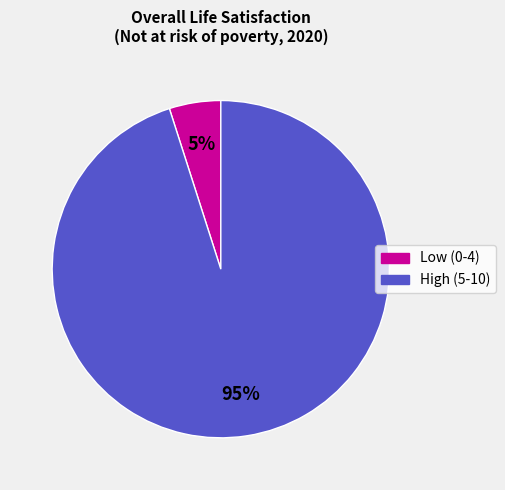

To the nearest percent, what is the difference between the largest and smallest slice percentages?

90%